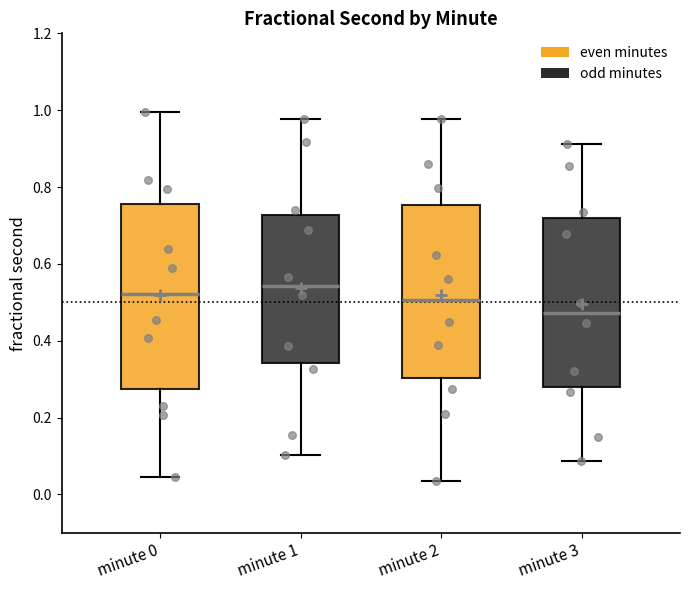

Reading left to right, transcribe this box plot: for each box, give where its median line is, the range the box spans, and where its two whiskers end, as read against the y-axis. The values are not printed on the chart, so give them approximately, as read against the axis.

minute 0: median 0.52, box 0.28 to 0.76, whiskers 0.04 to 1.00
minute 1: median 0.54, box 0.34 to 0.72, whiskers 0.10 to 0.98
minute 2: median 0.50, box 0.30 to 0.76, whiskers 0.04 to 0.98
minute 3: median 0.48, box 0.28 to 0.72, whiskers 0.08 to 0.92